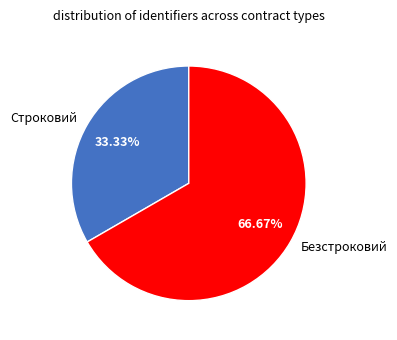

To the nearest percent, what portion does Безстроковий represent?

67%